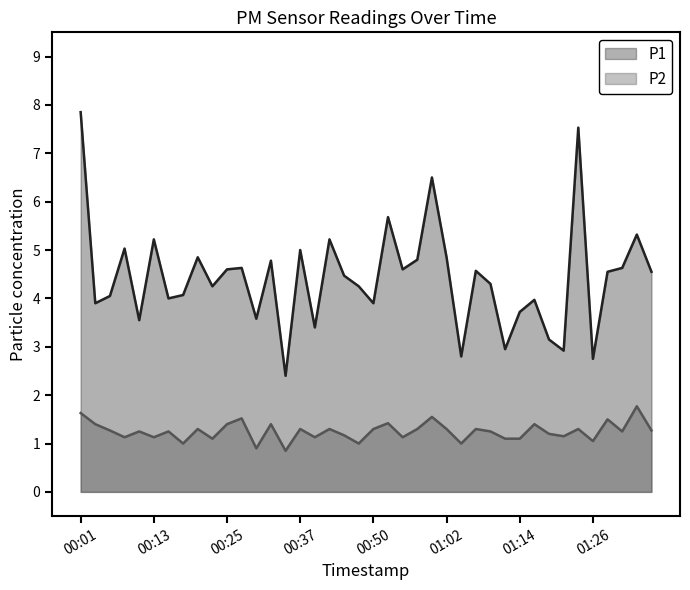

How many data points in P1 are less than 4?

13